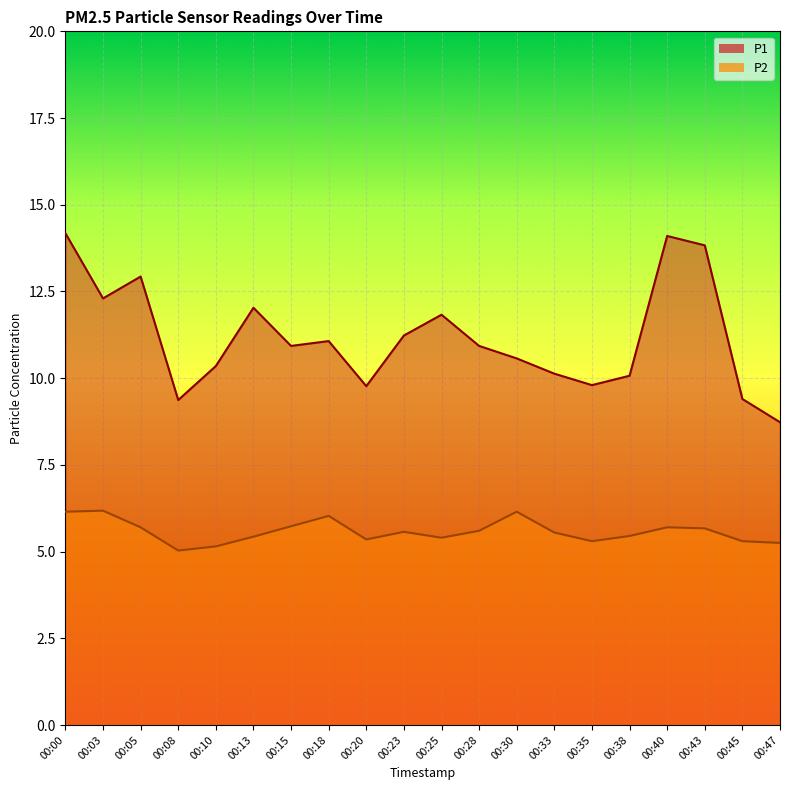

What is the smallest value displayed?

5.0